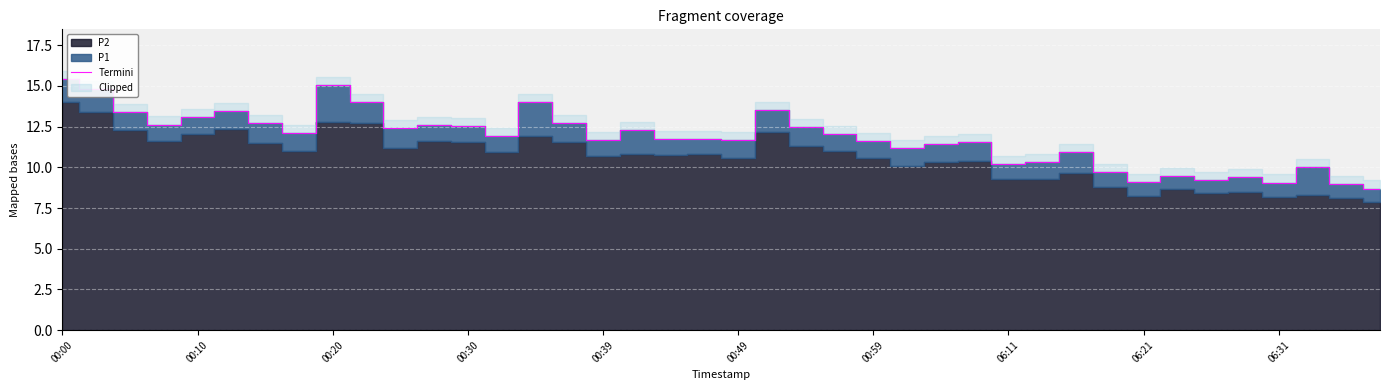

The value of Termini at 06:21 is 9.1. True or false?

True